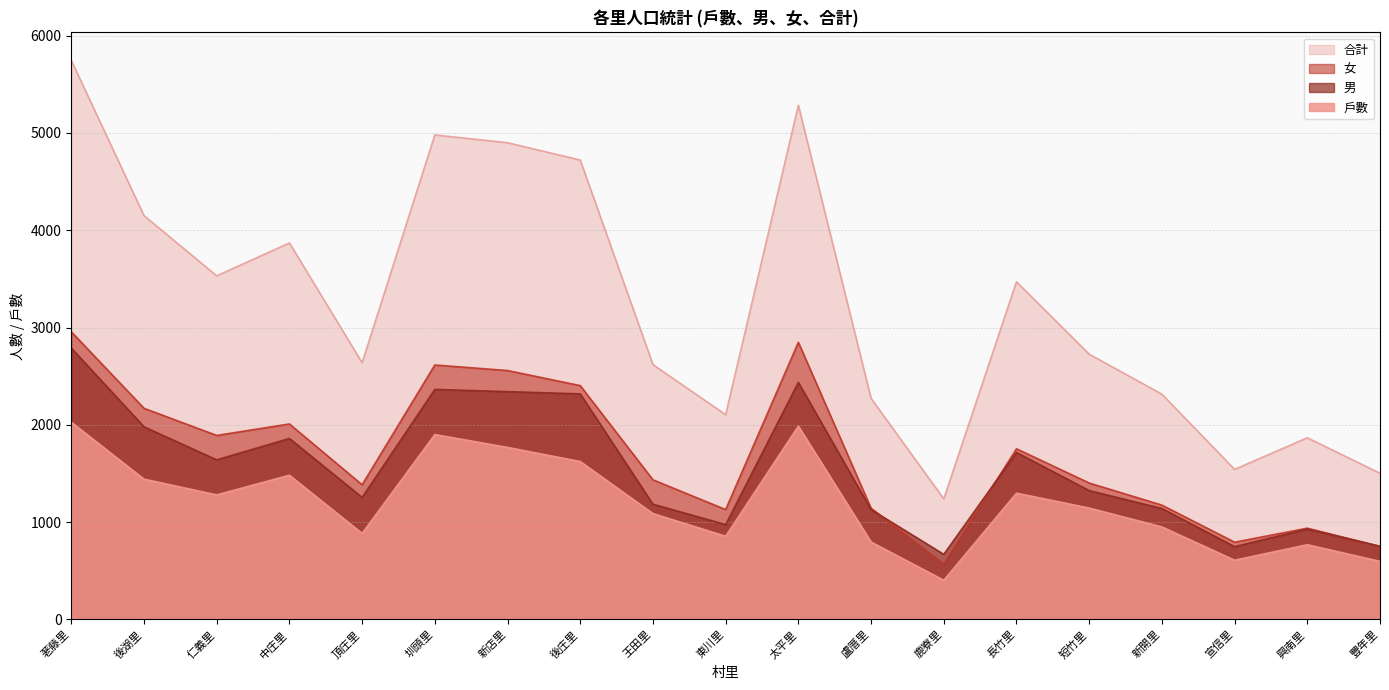

At which category is the sum across all series the highest?

荖藤里